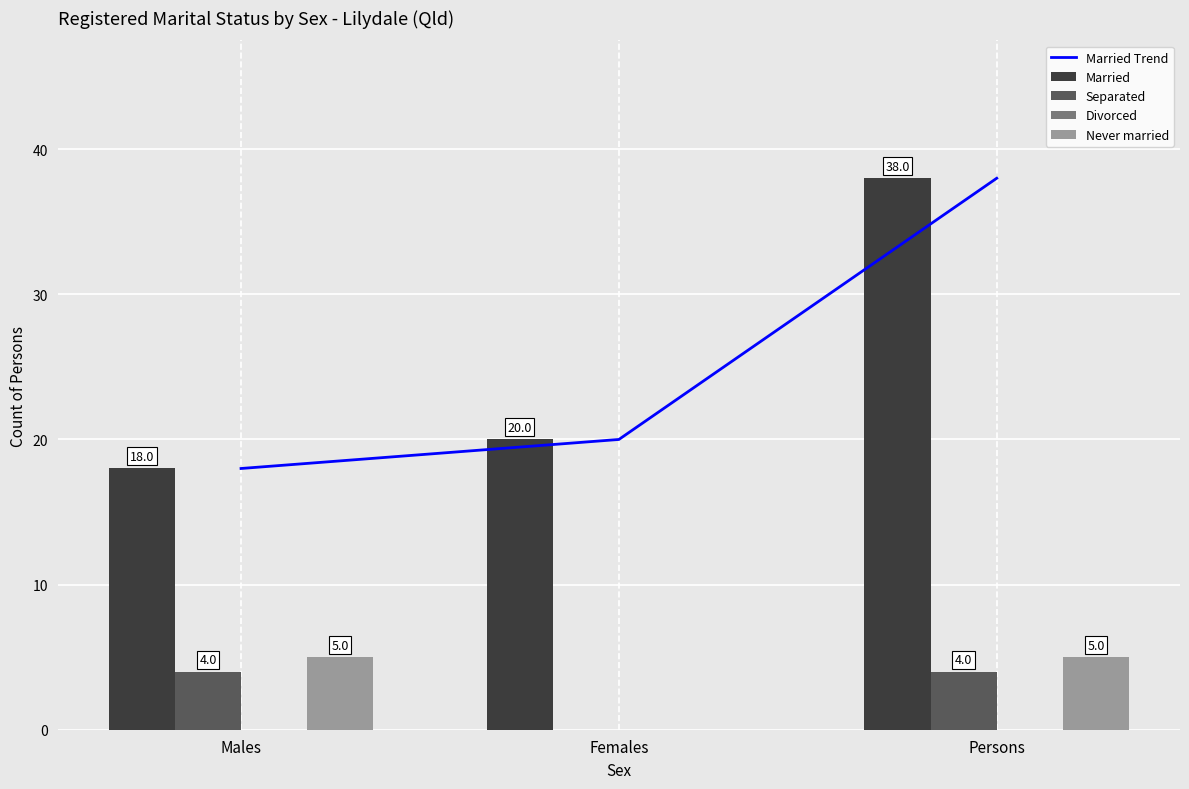

Reading left to right, list all the values displayed in this chart.

Married Trend: Males=18	Females=20	Persons=38
Married: Males=18	Females=20	Persons=38
Separated: Males=4	Females=0	Persons=4
Divorced: Males=0	Females=0	Persons=0
Never married: Males=5	Females=0	Persons=5